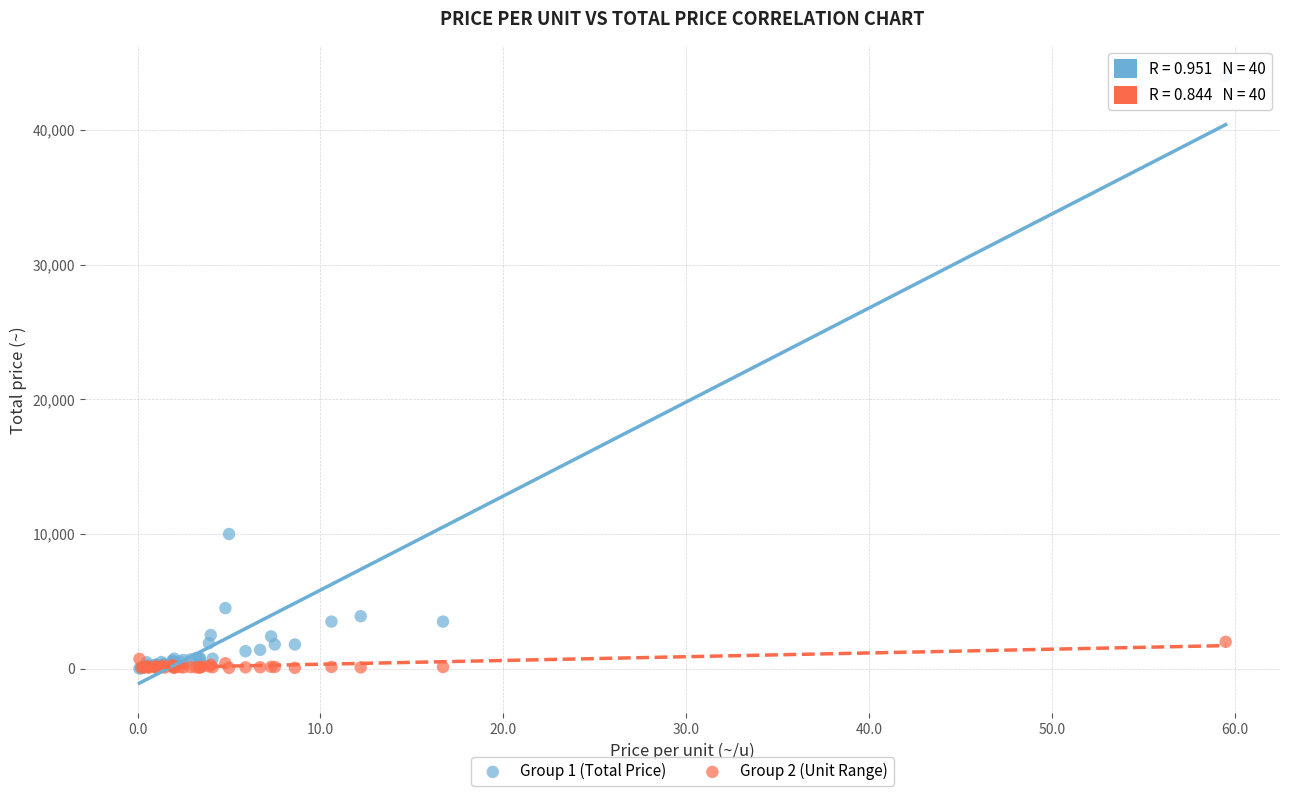

Across all series, what Y value is closest to 22007?

10000